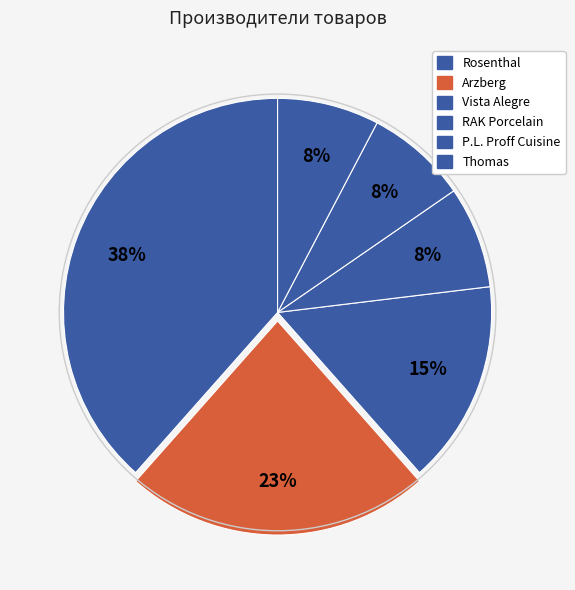

Count the number of slices in the pie.

6